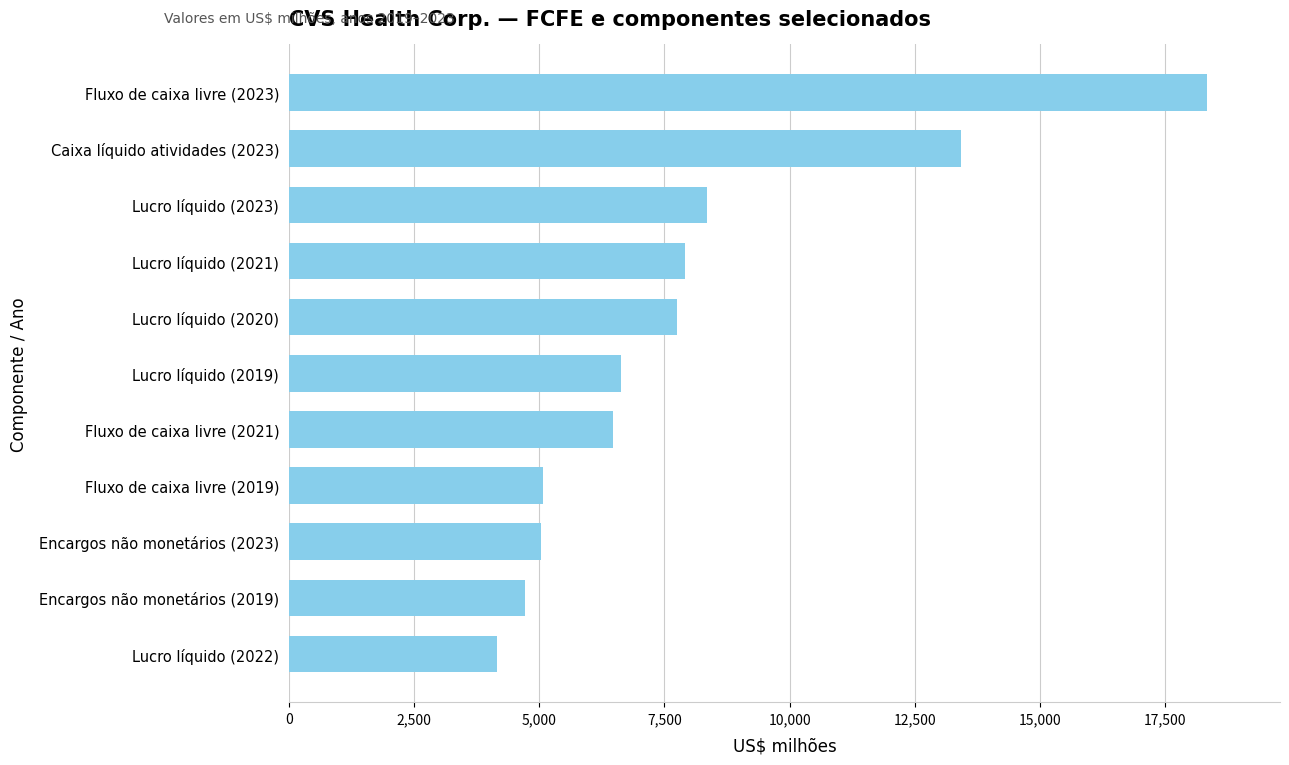

How many values are below 6634?

5